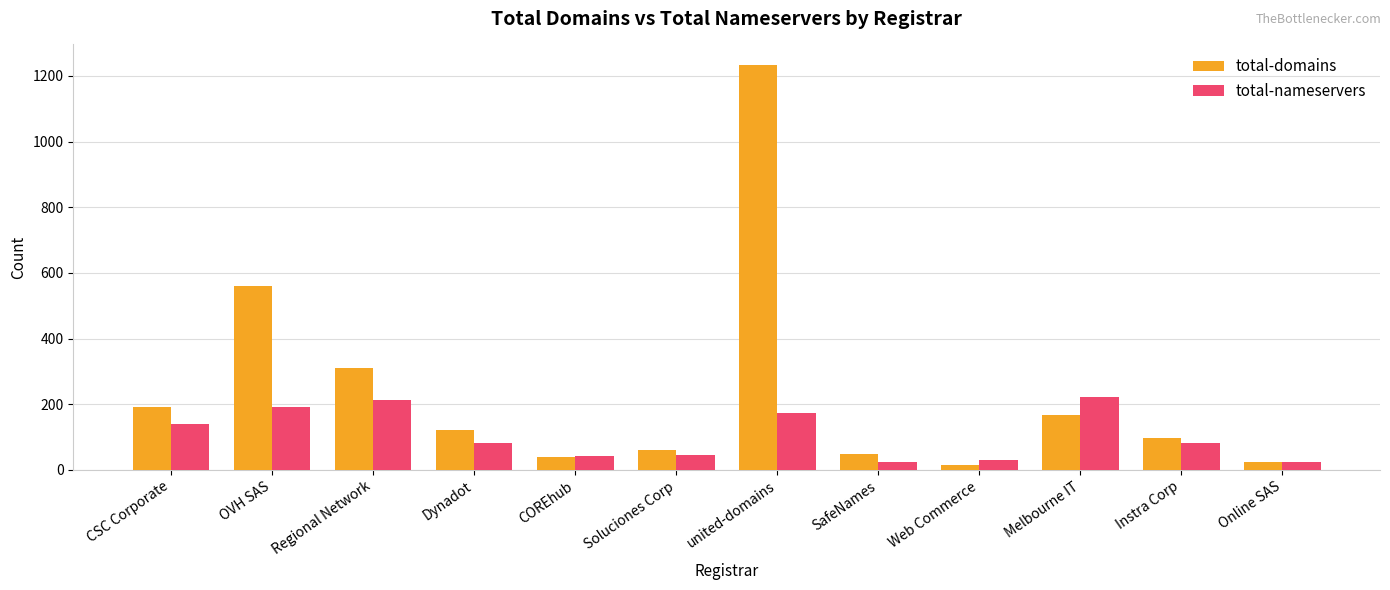

The total-nameservers series shows 214 at Regional Network. True or false?

True